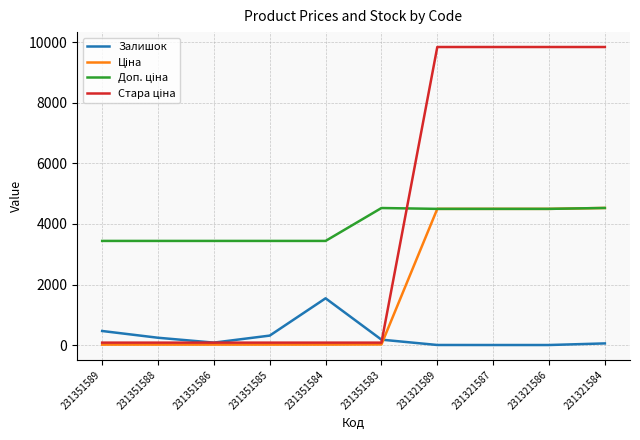

True or false: Залишок has a value of 2.0 at 231321586.

True